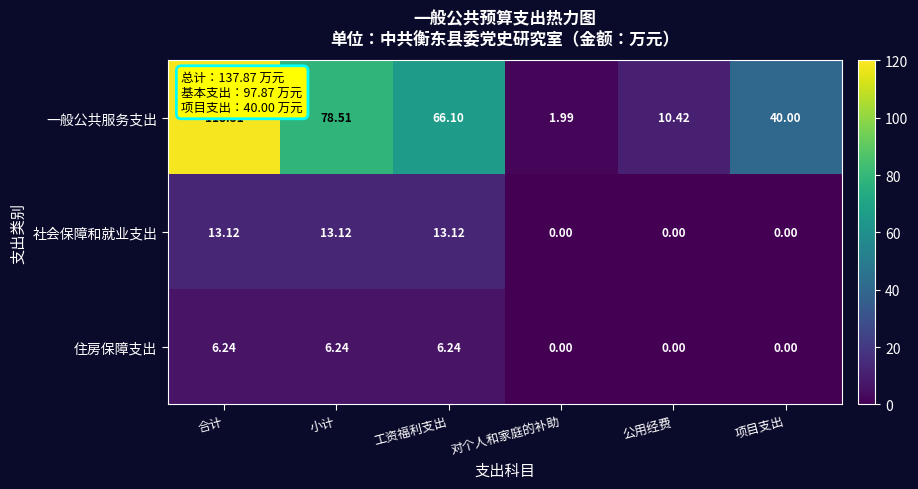

List the series in order of their peak value, lowest first.

住房保障支出, 社会保障和就业支出, 一般公共服务支出